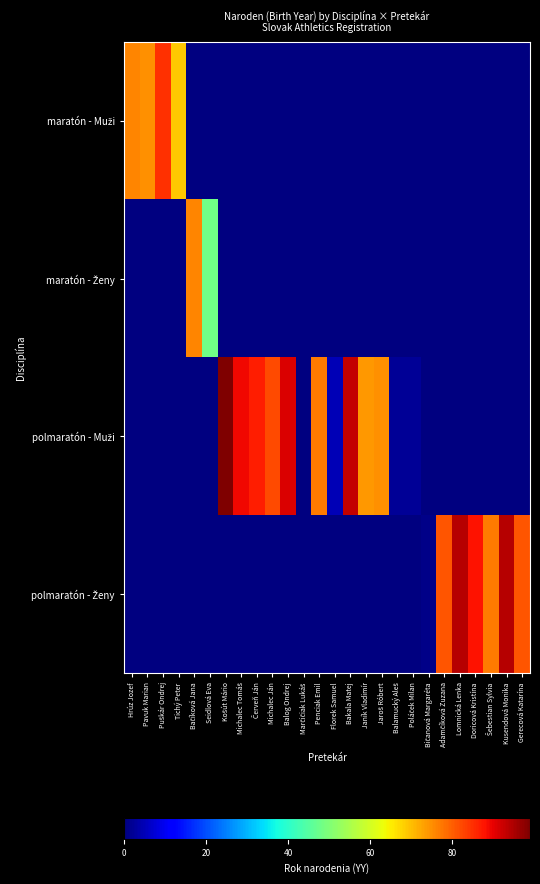

At which label is maratón - Muži closest to 77?

Hrúz Jozef